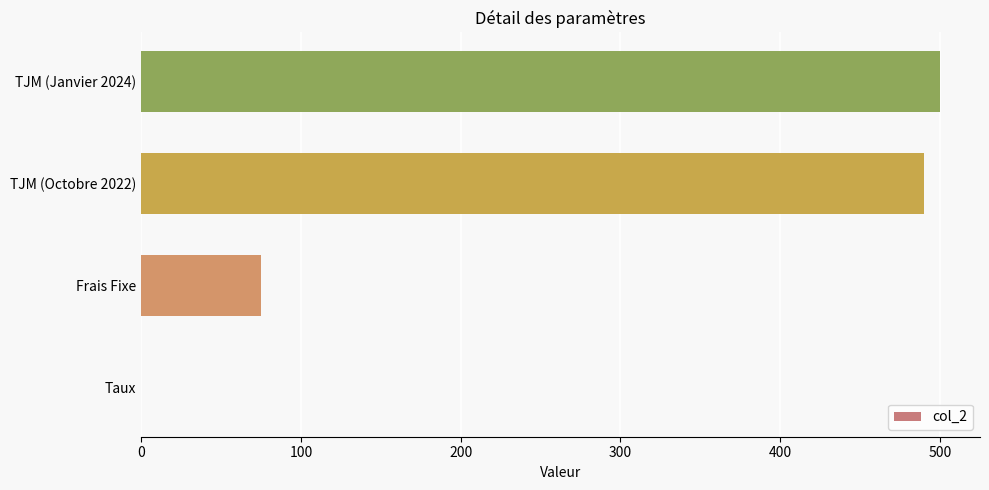

True or false: the data shows 846.6 at TJM (Janvier 2024).

False